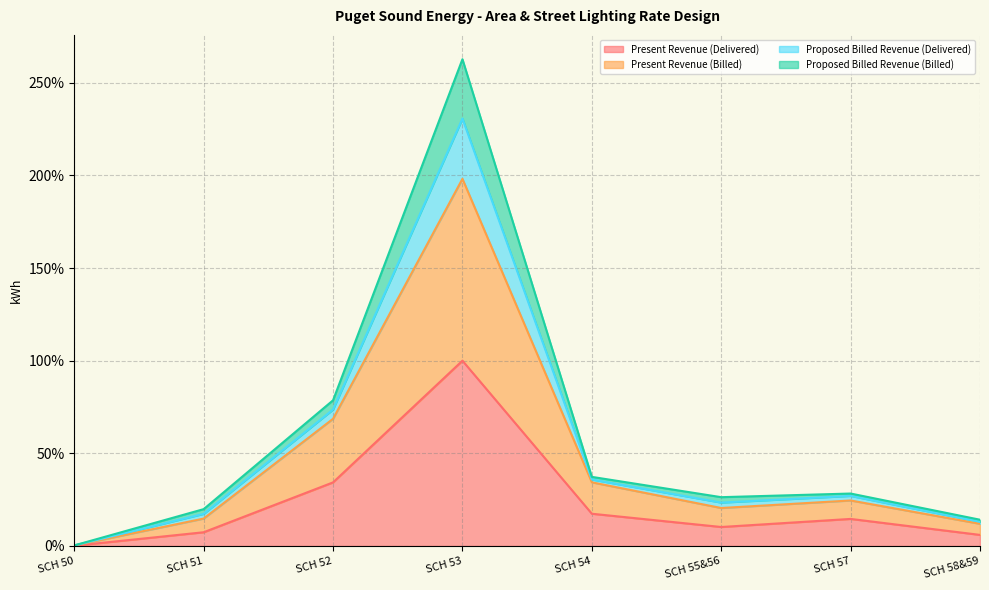

At which category does the chart reach its minimum across all series?

SCH 50